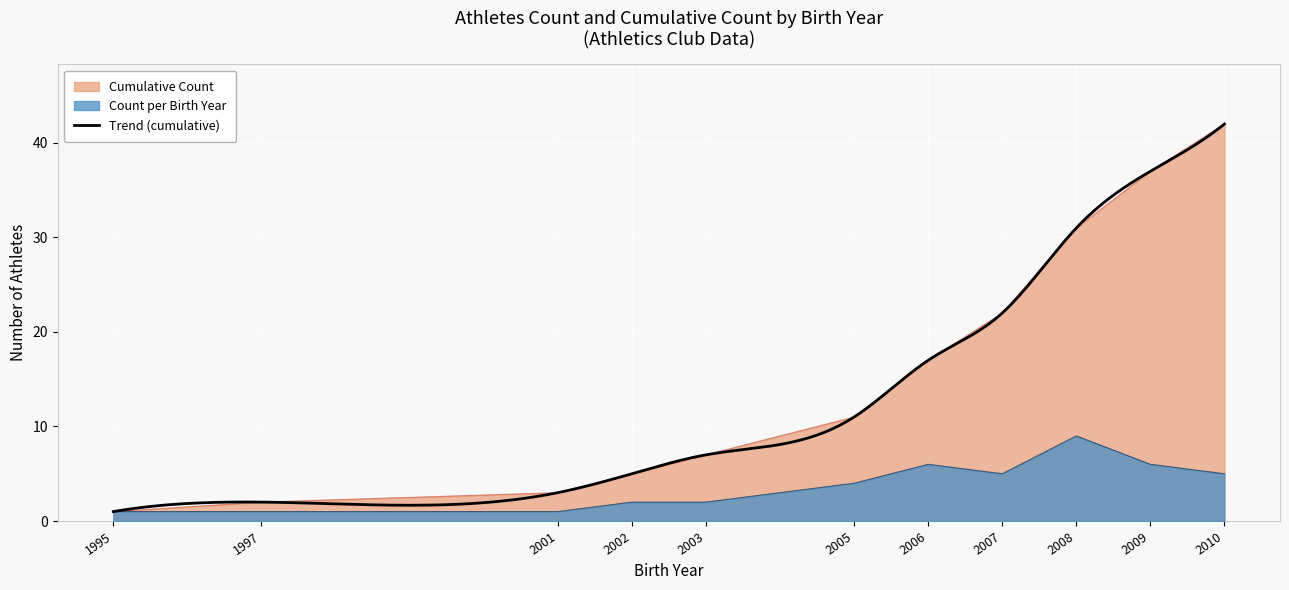

At which label does Count per Birth Year reach its peak?

2008